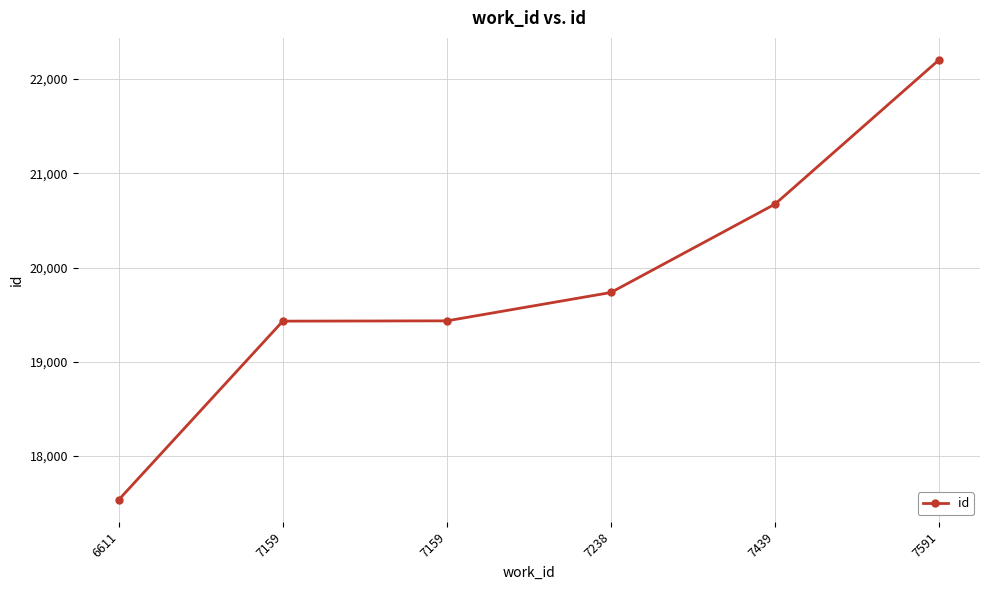

How many data points does each series have?

6